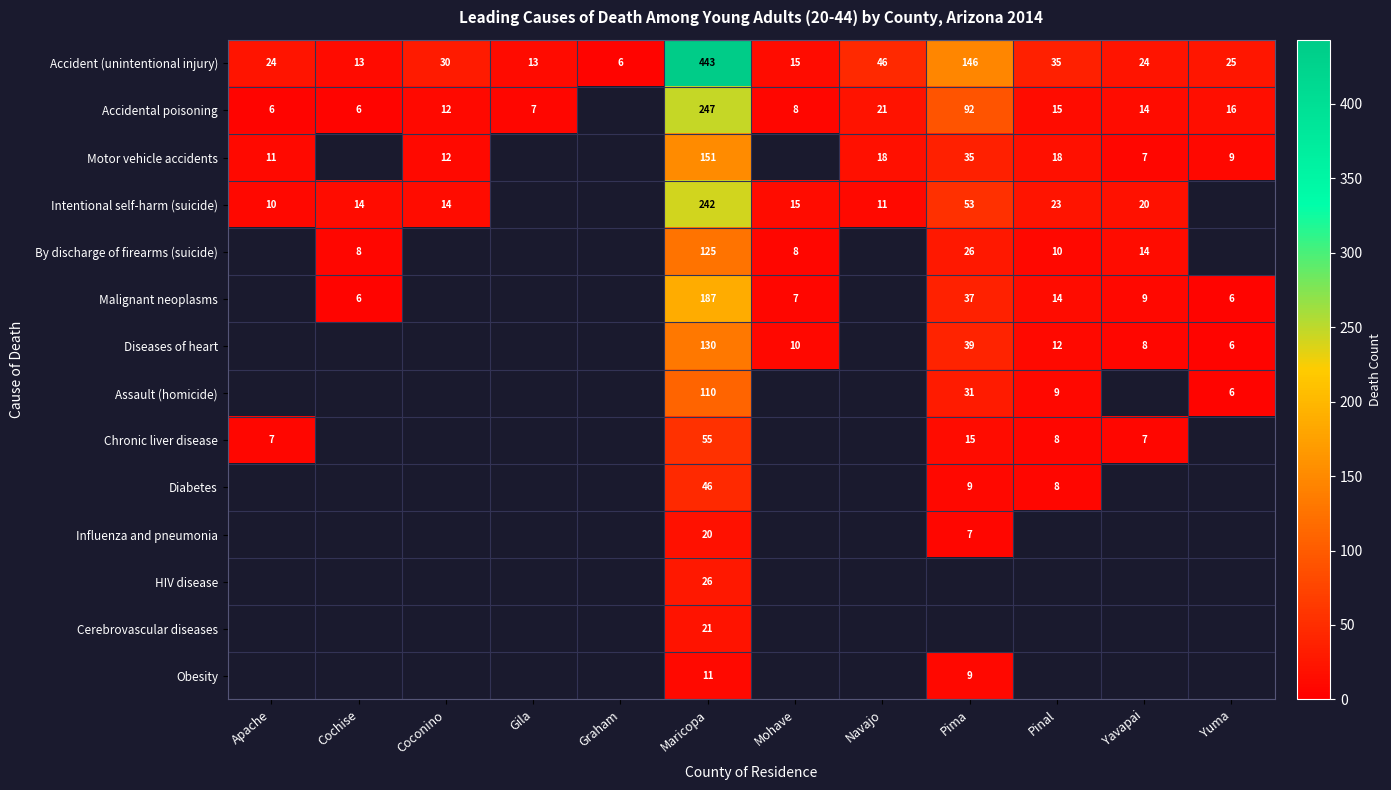

The Obesity series shows 9 at Pima. True or false?

True